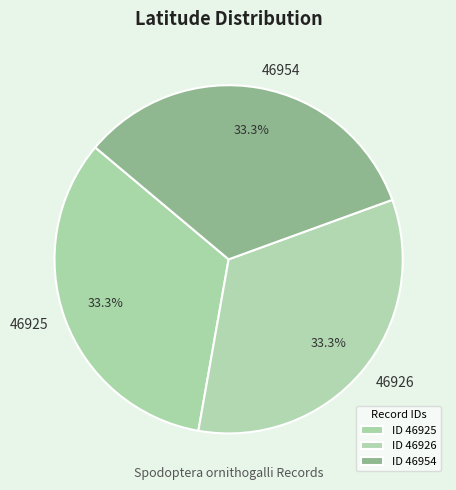

True or false: 46954 accounts for 33% of the total.

True